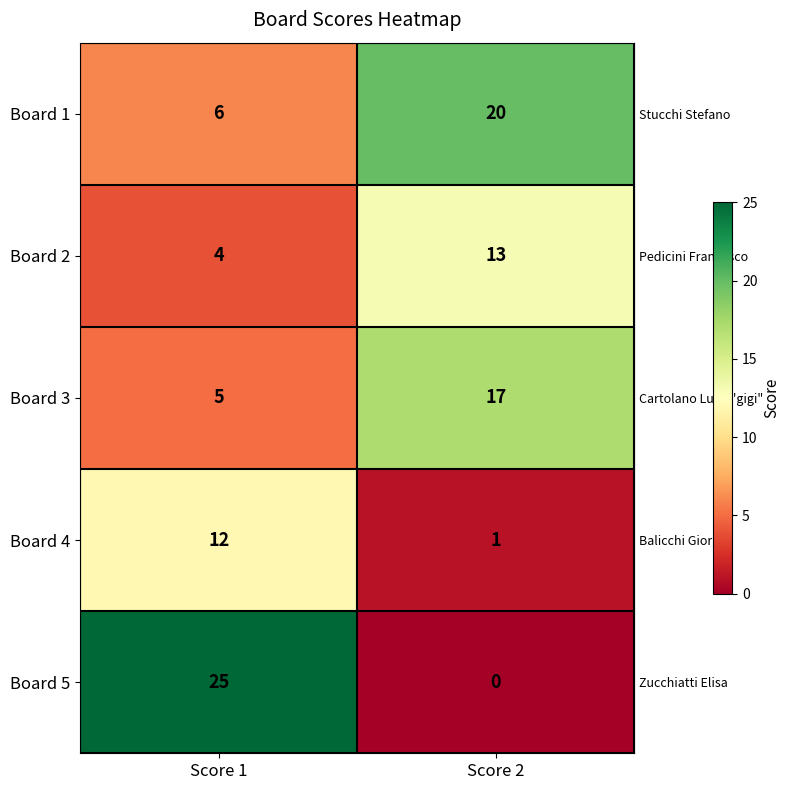

What is the total value across all series at Score 2?

51